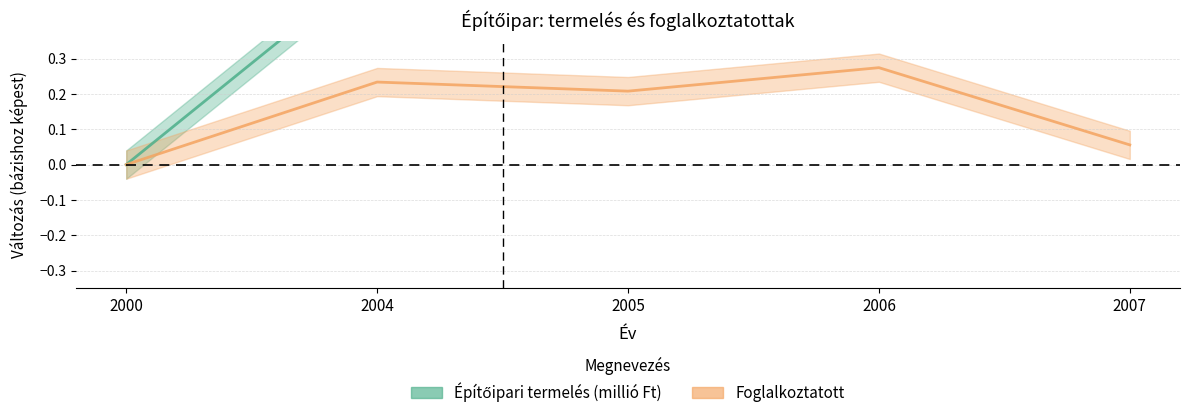

At 2000, list the series in order from smallest to largest.

Építőipari termelés (millió Ft), Foglalkoztatott